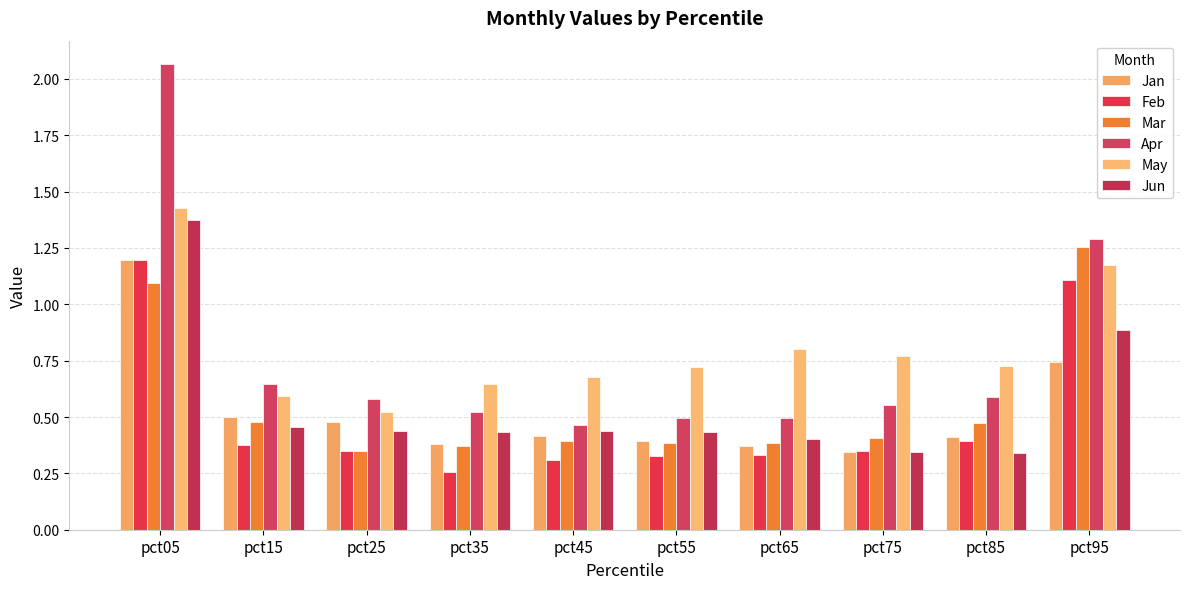

How many categories are shown in the chart?

10